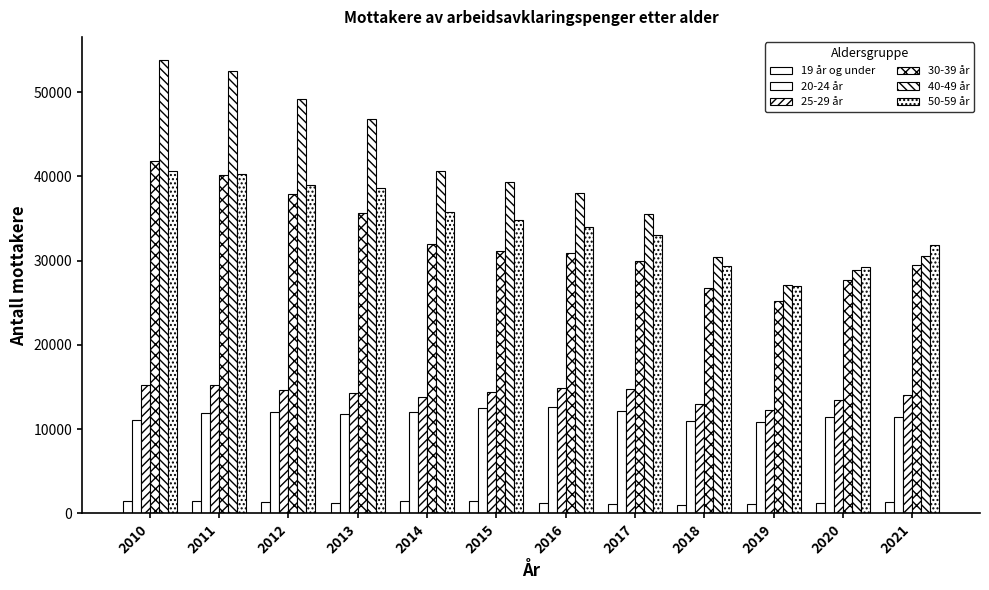

Which series has the largest total across all categories?

40-49 år